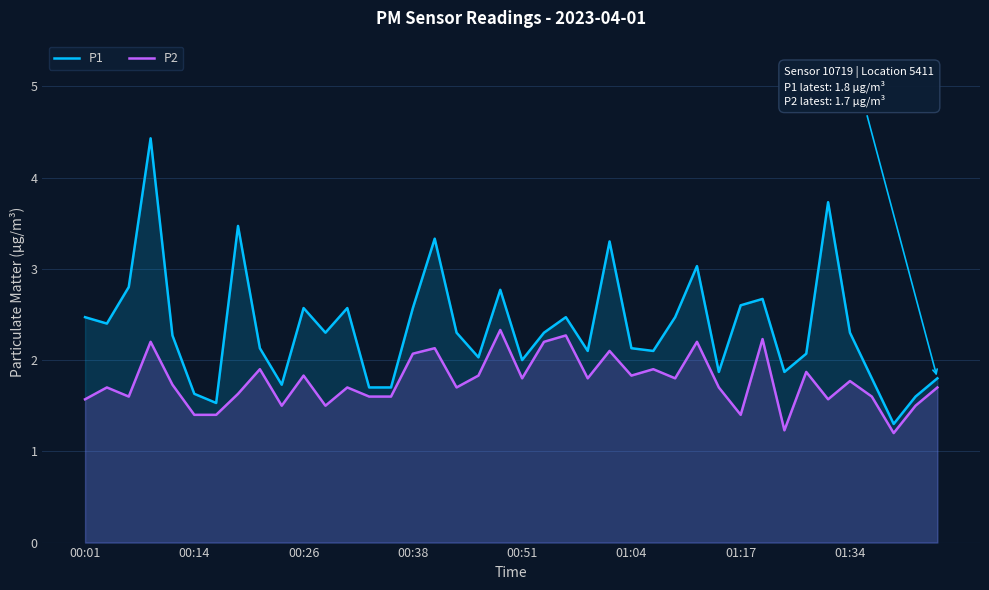

In P2, how many points are lower than both neighbors (excluding endpoints)?

12